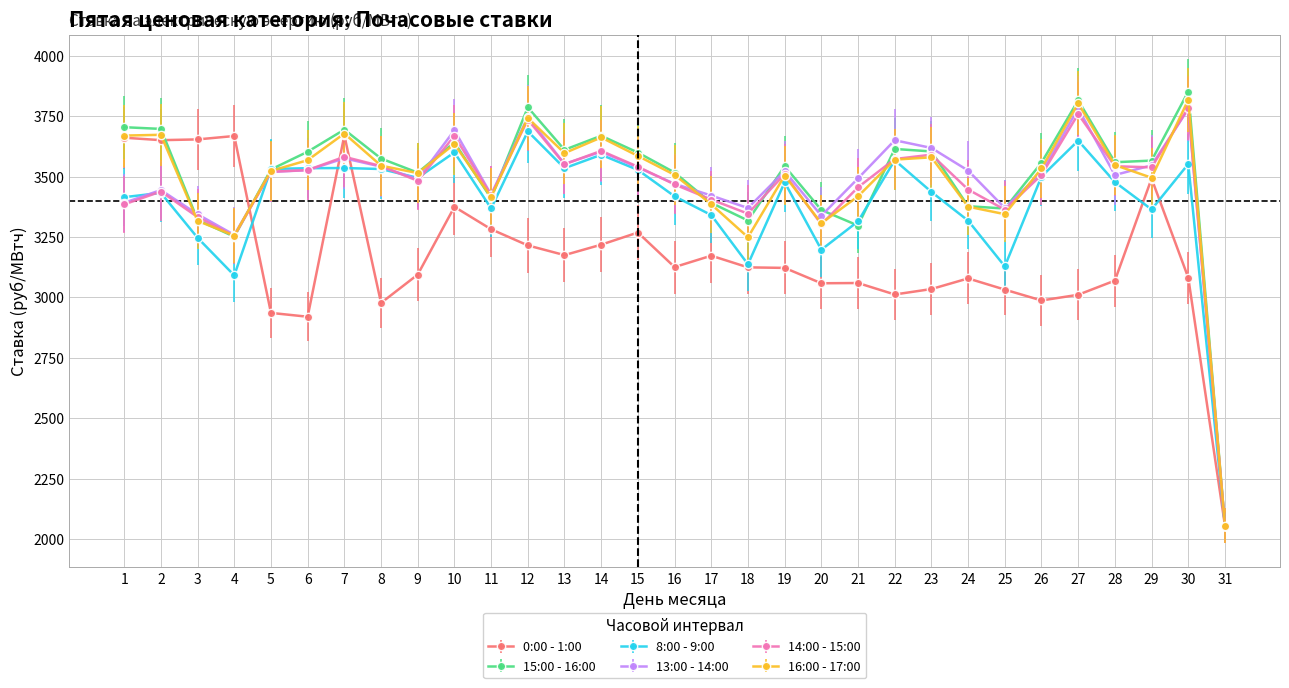

What is the lowest value of the 15:00 - 16:00 series?

2055.5